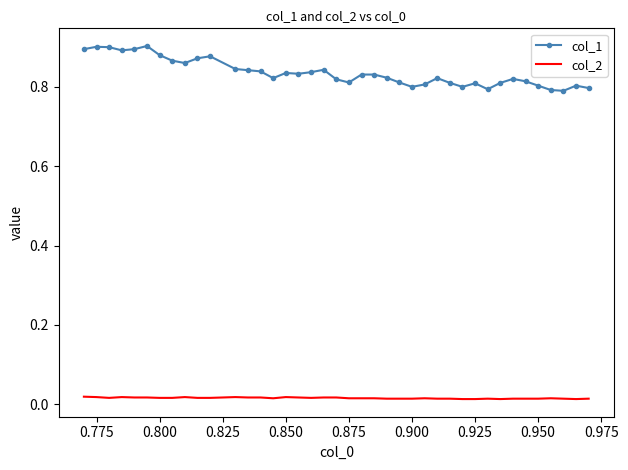

Rank the series by their maximum value, from lowest to highest.

col_2, col_1